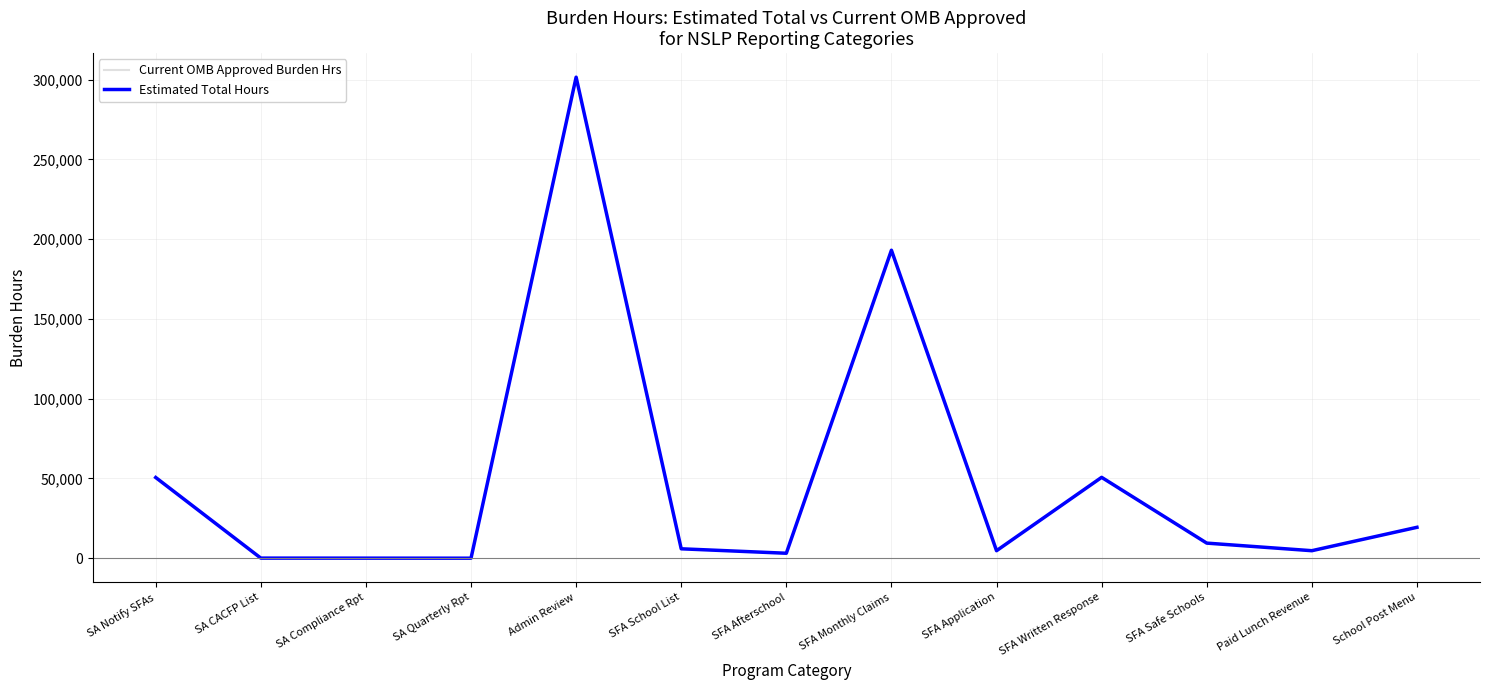

What position from the right is SA Notify SFAs?

13